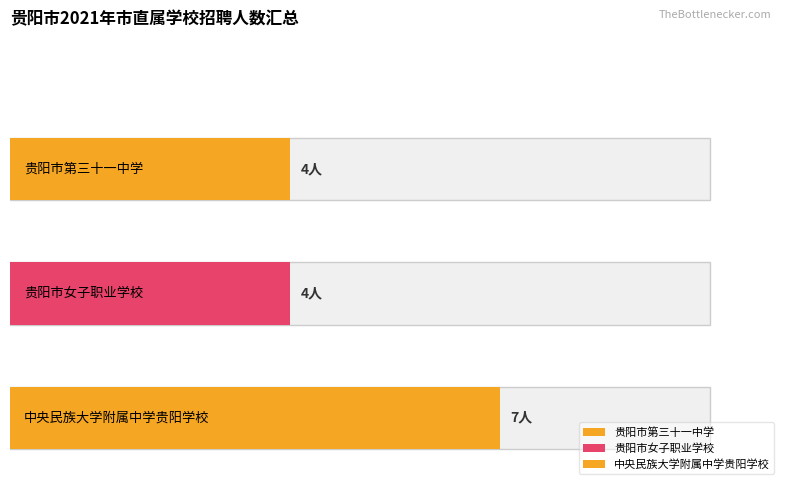

What is the sum of all values?

15